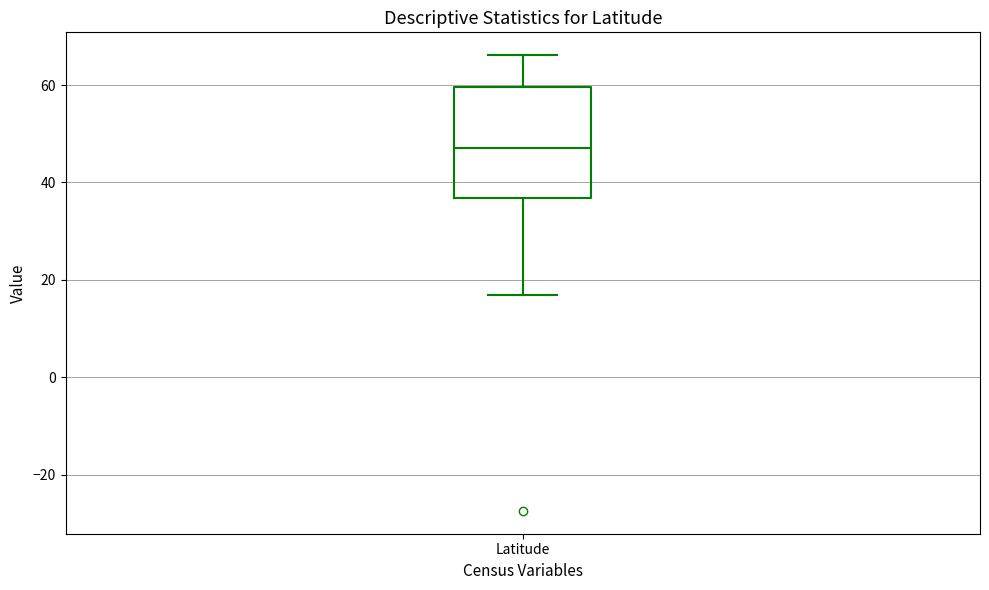

Transcribe this box plot: give where the median line is, the range the box spans, and where the two whiskers end, as read against the y-axis. The values are not printed on the chart, so give them approximately, as read against the axis.

median 46, box 36 to 60, whiskers 16 to 66